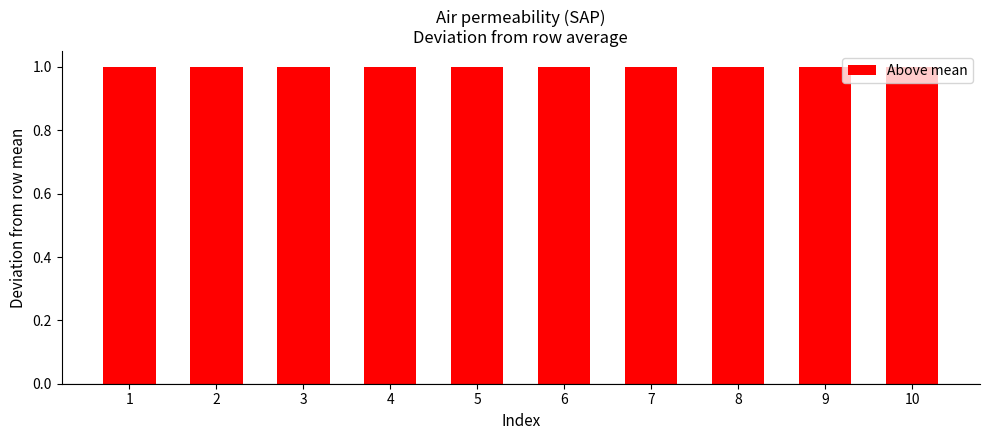

How many groups of bars are there?

10